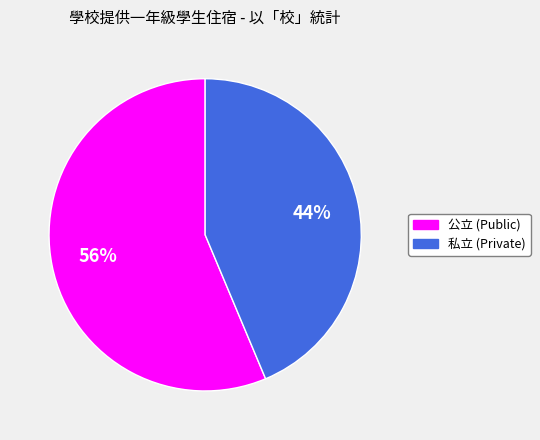

To the nearest percent, what is the average slice percentage?

50%